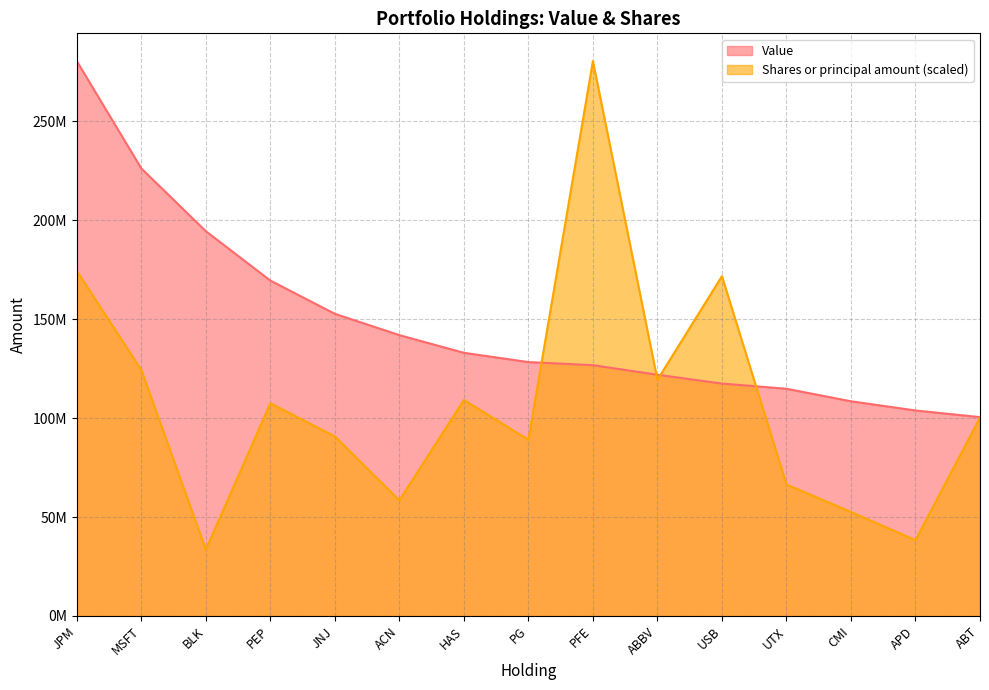

List the series in order of their overall mean, lowest first.

Shares or principal amount (scaled), Value